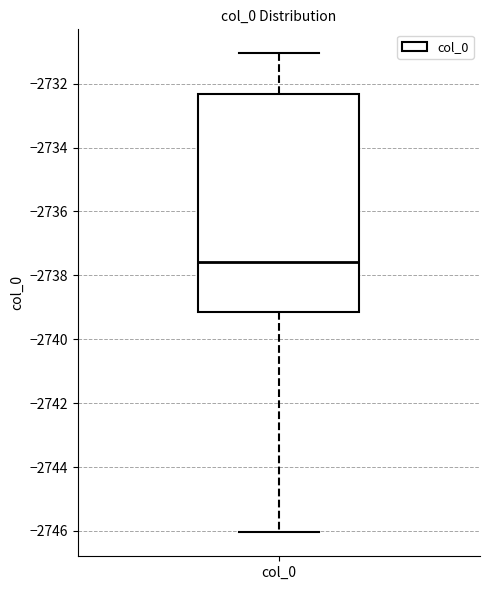

Where does the lower whisker of the box for col_0 end on the y-axis? The values are not printed on the chart, so give them approximately, as read against the axis.

-2746.0